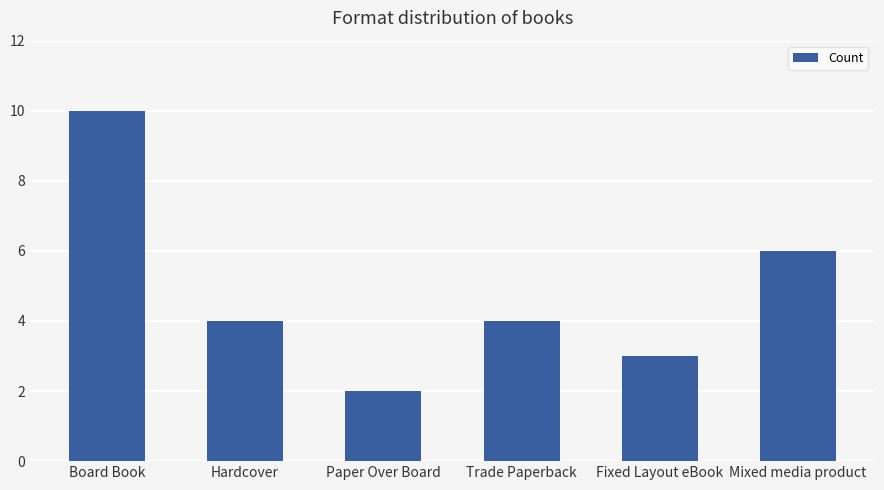

What position from the left is Board Book?

1